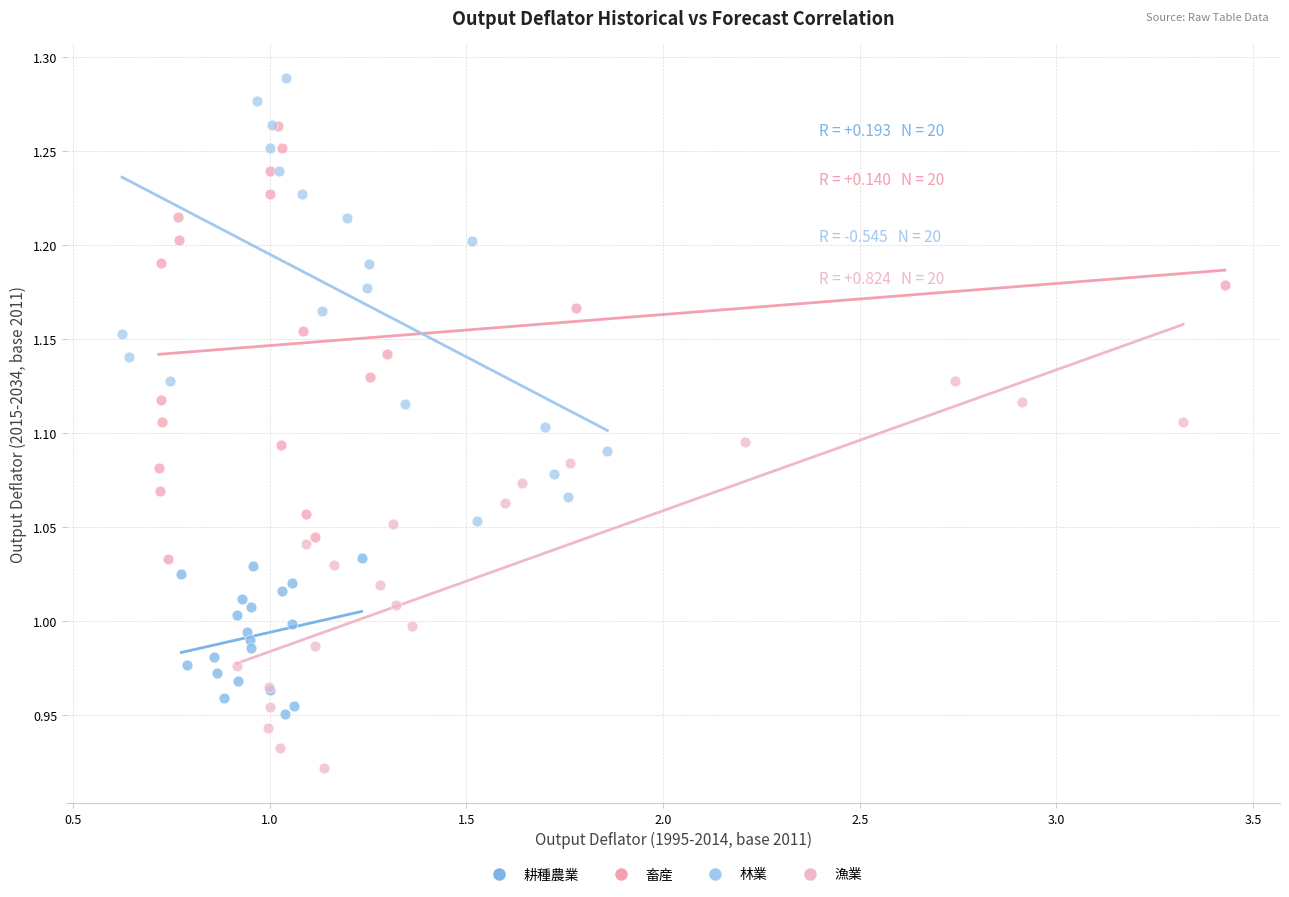

Which series reaches the minimum Y coordinate?

漁業